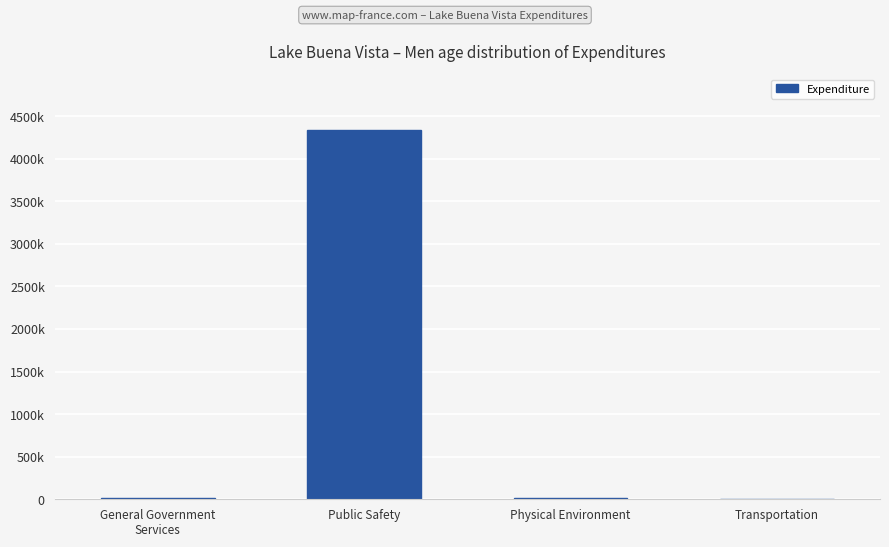

The value at General Government
Services is 15534. True or false?

True